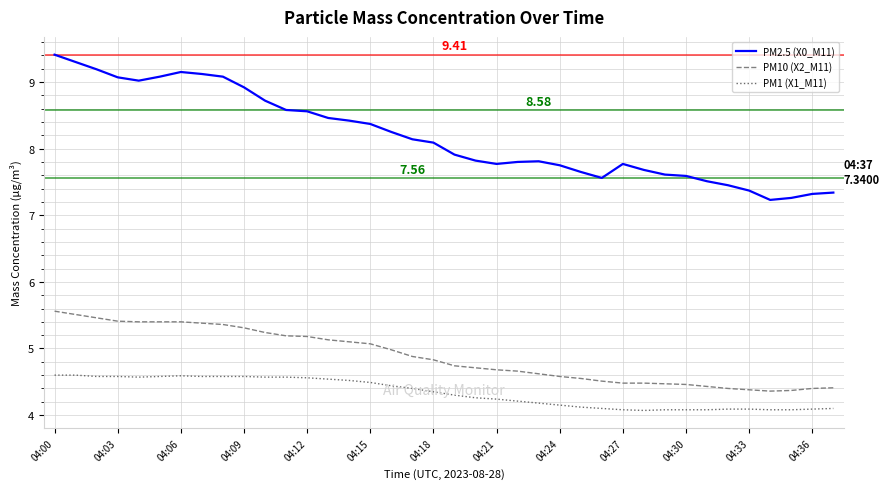

Rank the series by their maximum value, from lowest to highest.

PM1 (X1_M11), PM10 (X2_M11), PM2.5 (X0_M11)